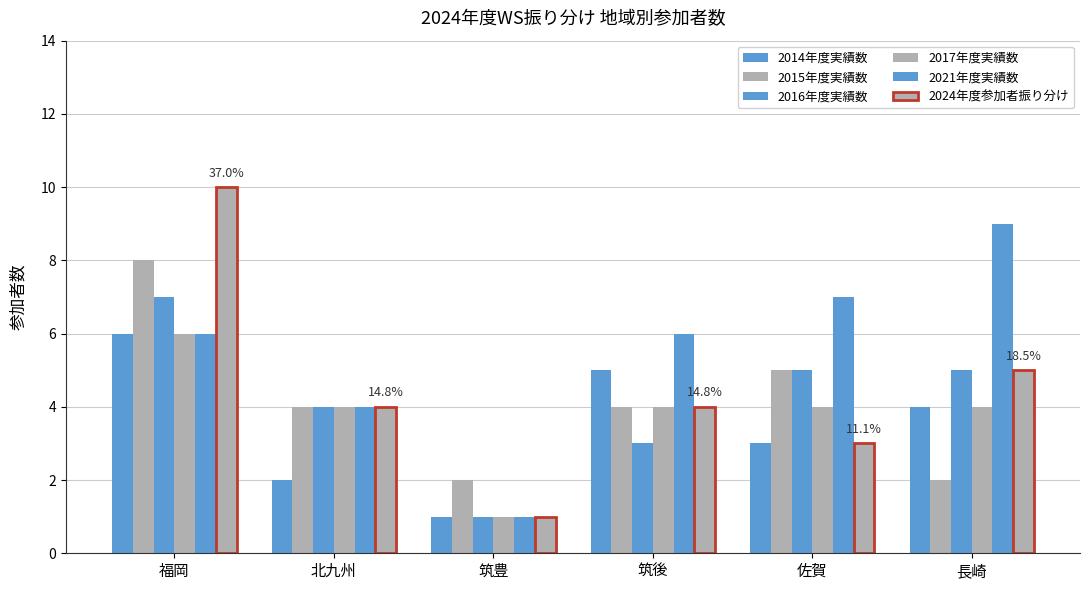

Which series has the largest total across all categories?

2021年度実績数